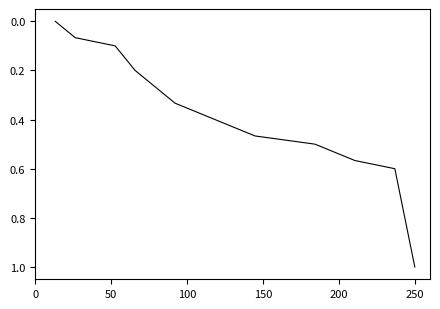

What is the average value?

0.4